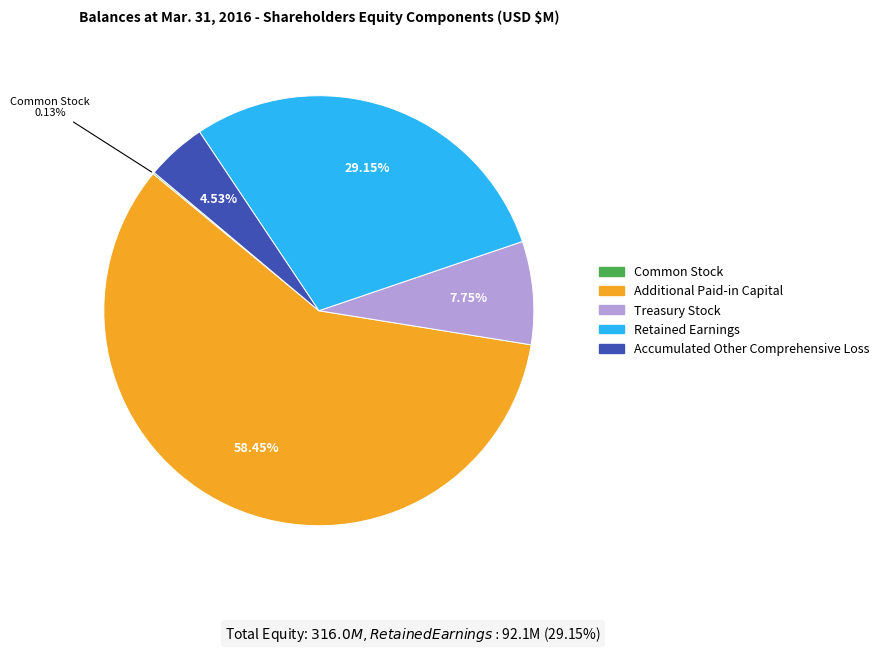

To the nearest percent, what portion does Accumulated Other Comprehensive Loss represent?

5%